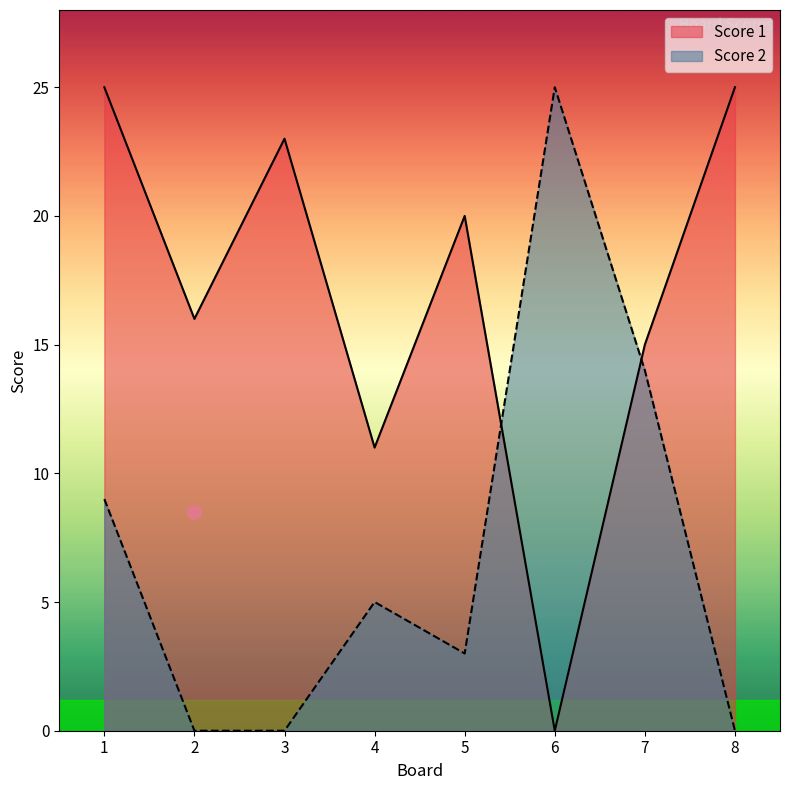

Which series has the largest range (max minus min)?

Score 1